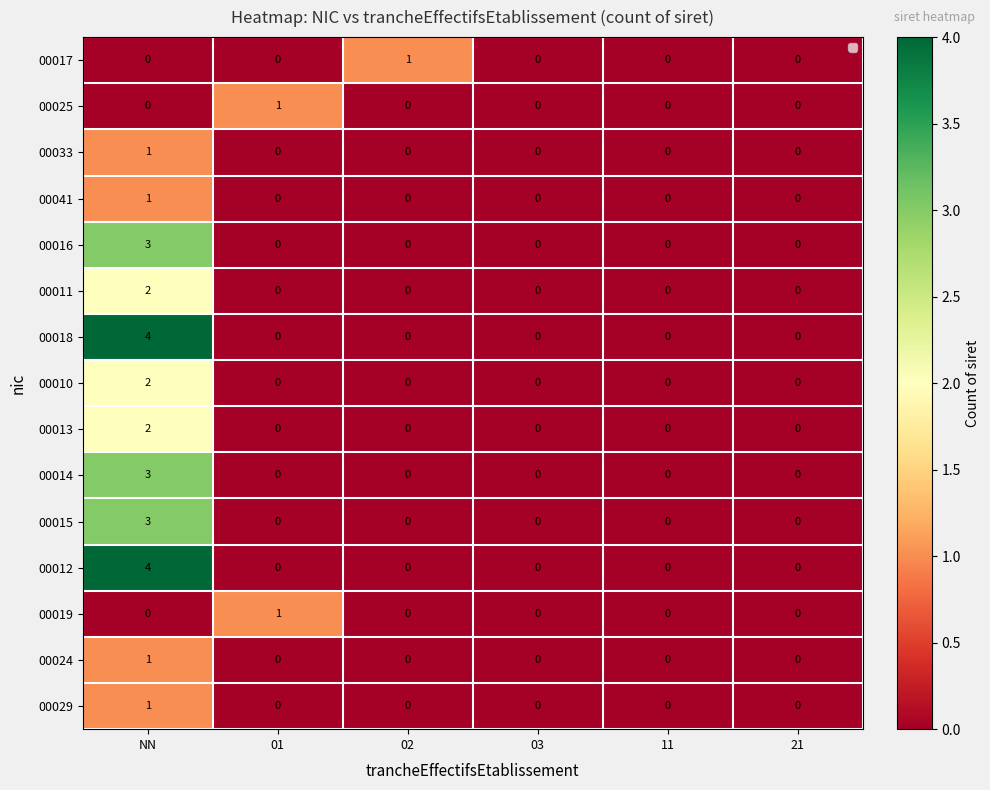

Which series has the largest total across all categories?

00018